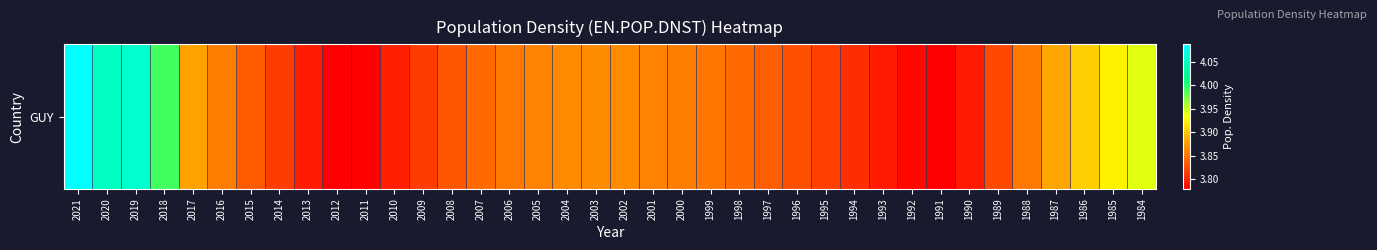

The chart shows a value of 6.3 at 1986. True or false?

False